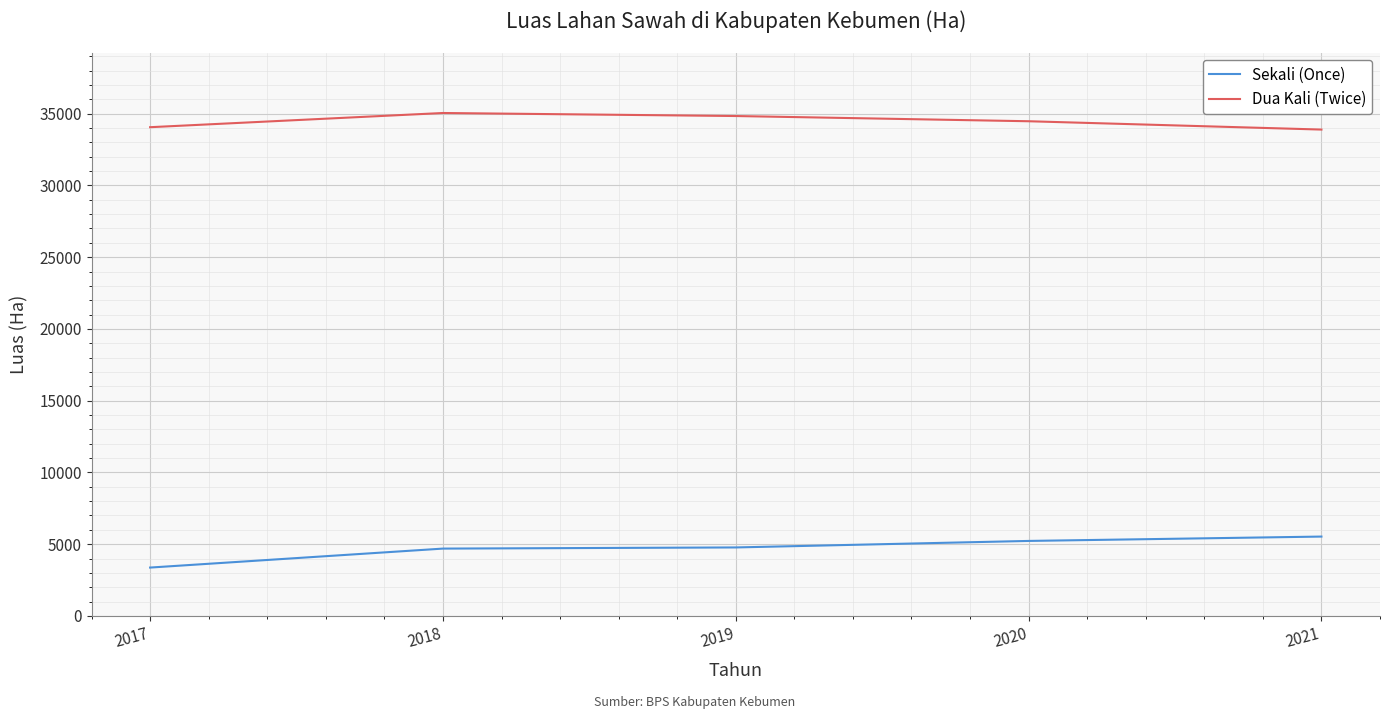

The value of Sekali (Once) at 2021 is 5530.8. True or false?

True